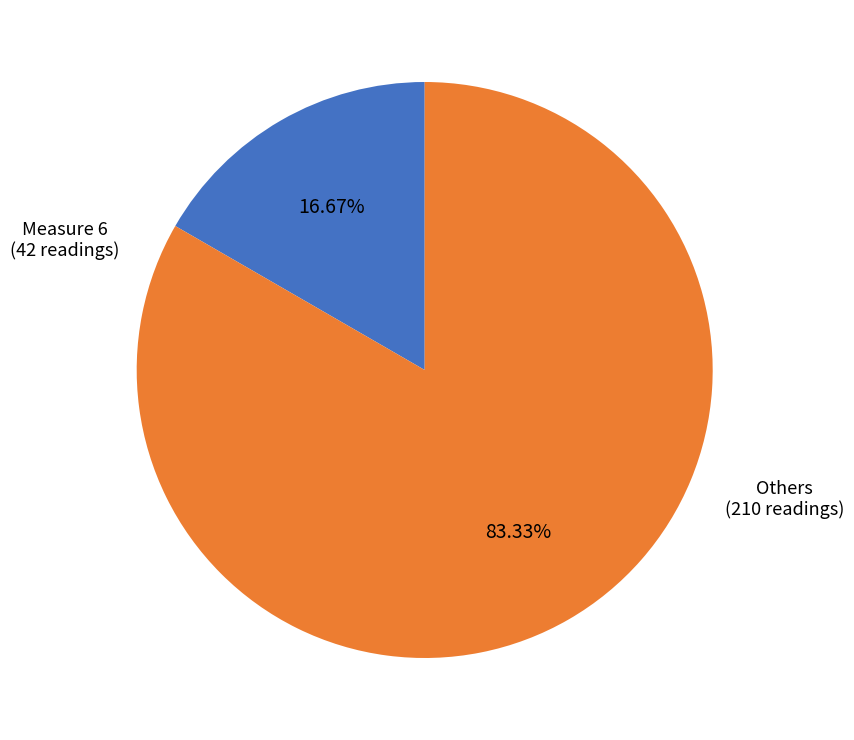

What is the smallest slice in the pie chart?

Measure 6